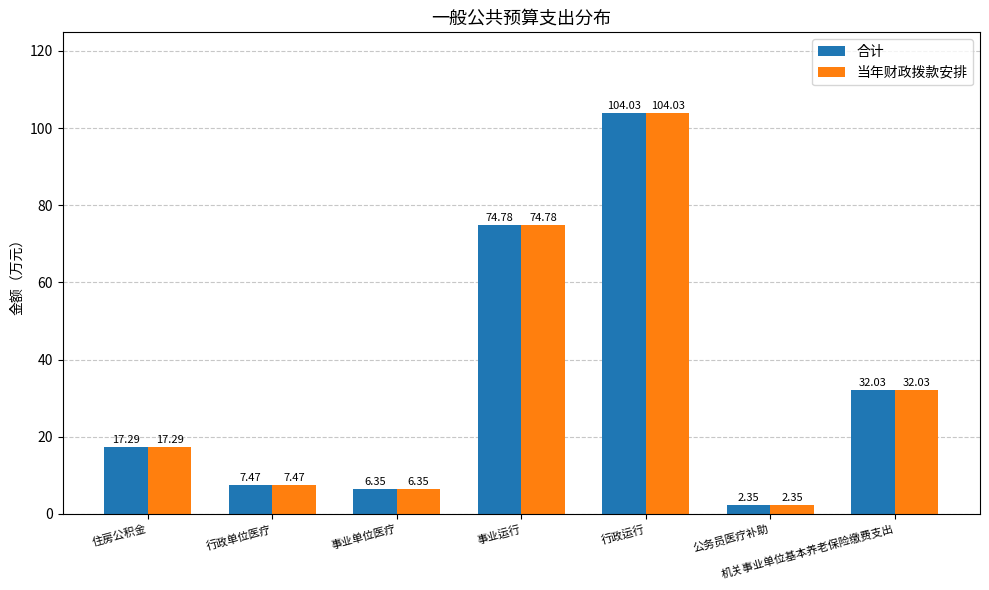

The value of 合计 at 住房公积金 is 17.3. True or false?

True